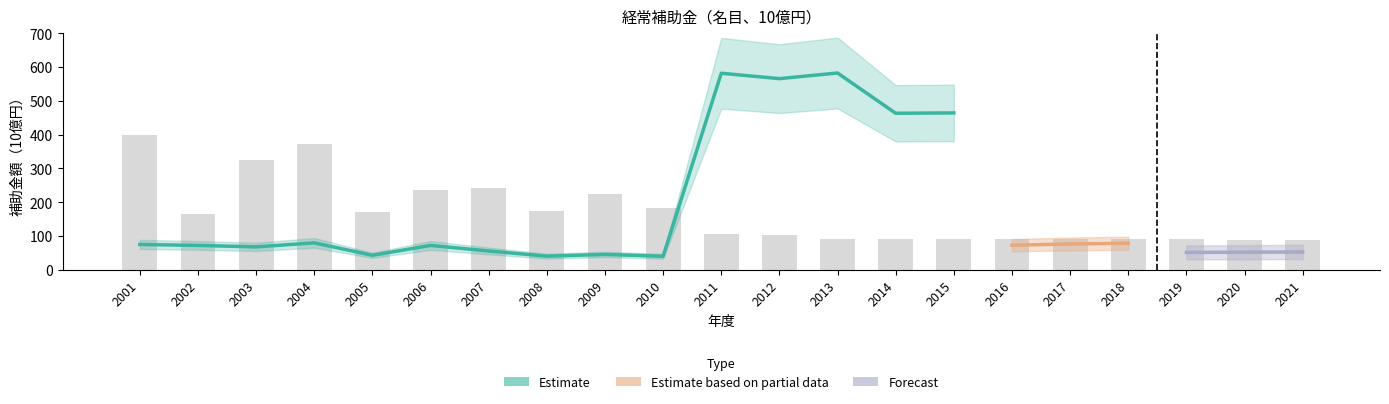

Between 2001 and 2016, which is larger?

2016